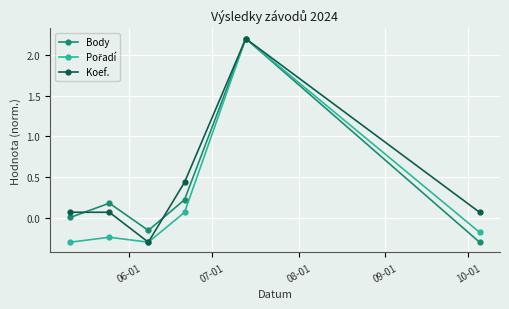

What is the smallest value displayed?

-0.3